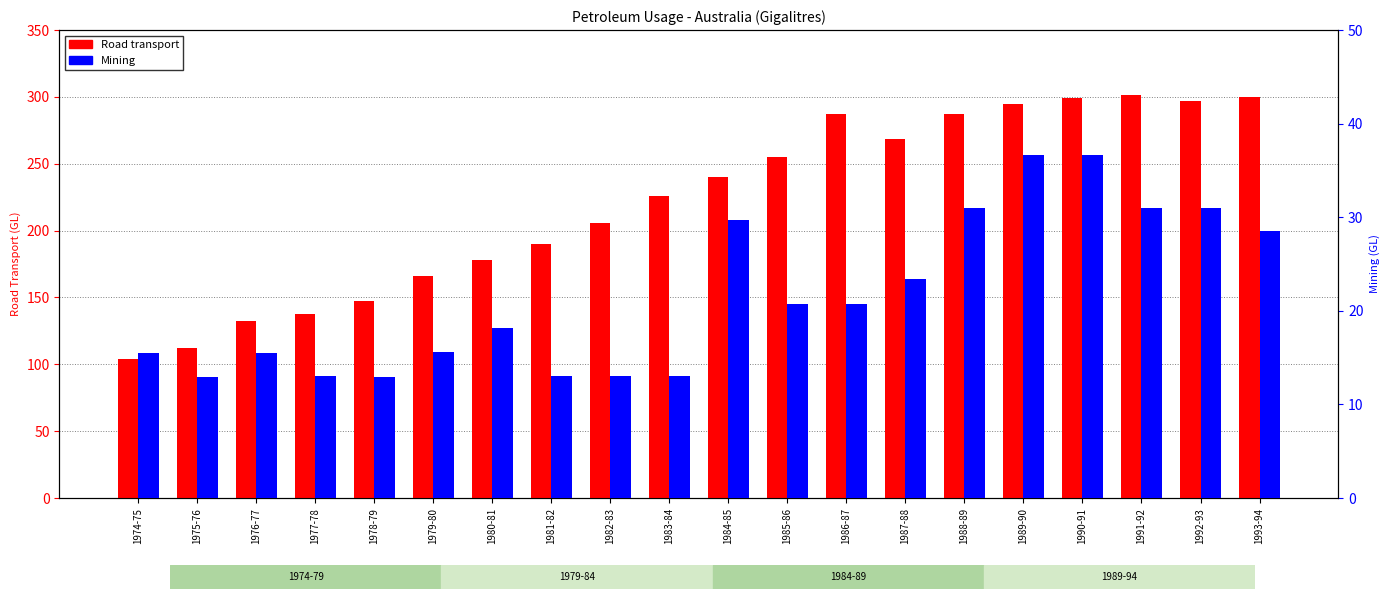

What is the approximate value of Road transport at 1987-88?

268.6